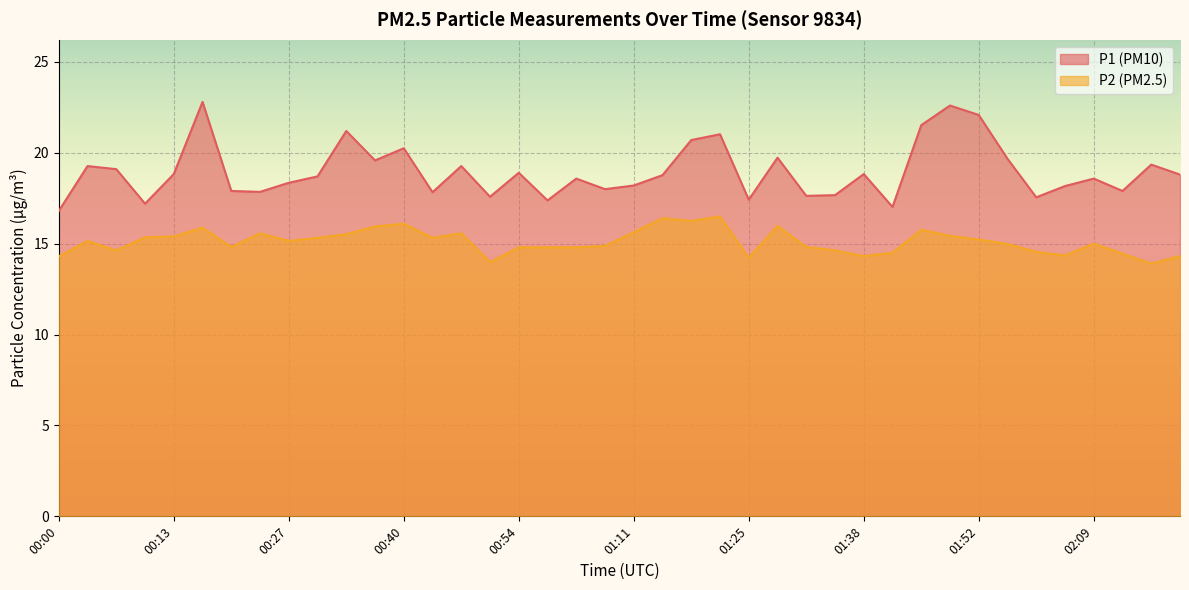

True or false: P2 and P1 intersect in this chart.

False